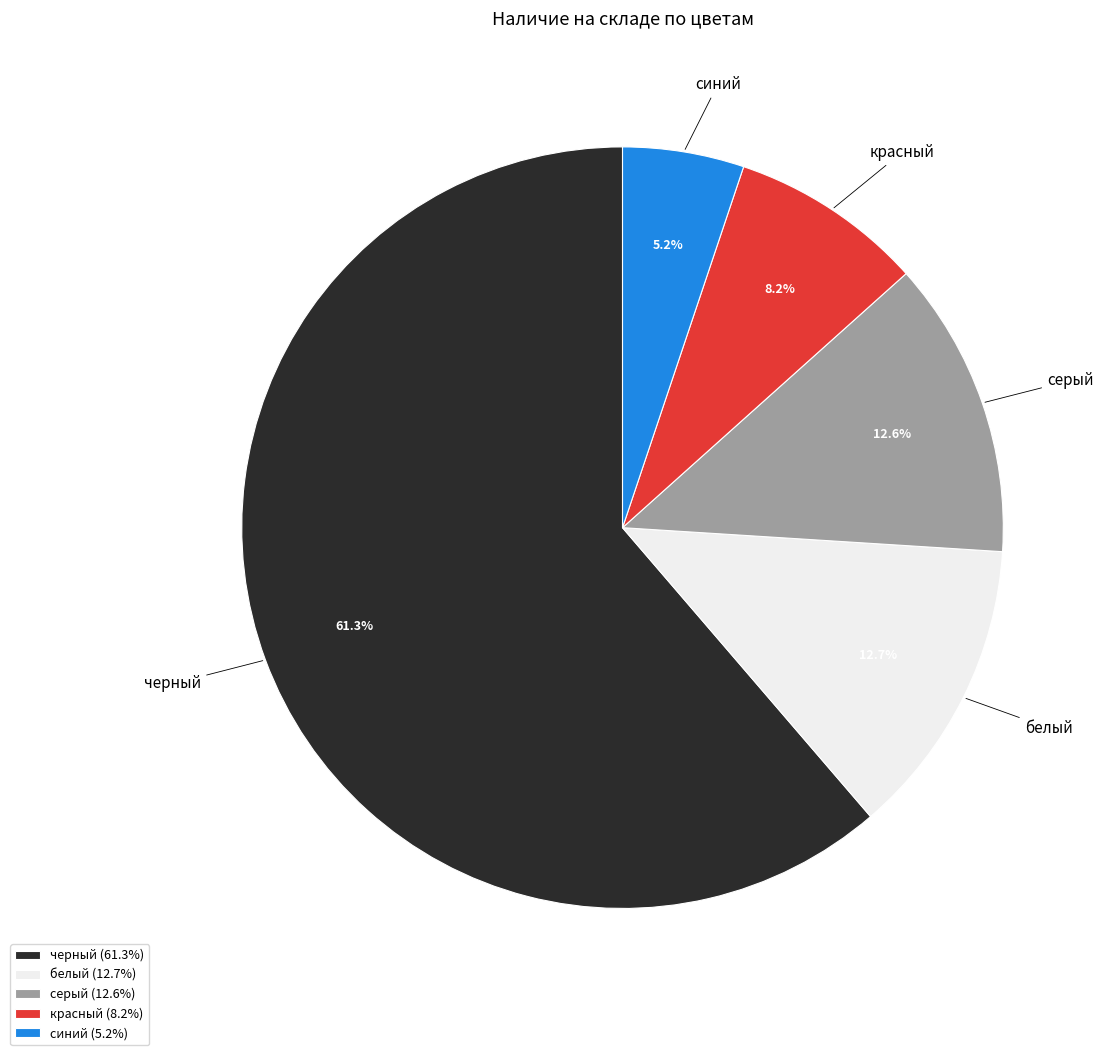

What is the ratio of the value at серый to the value at белый?

1.0